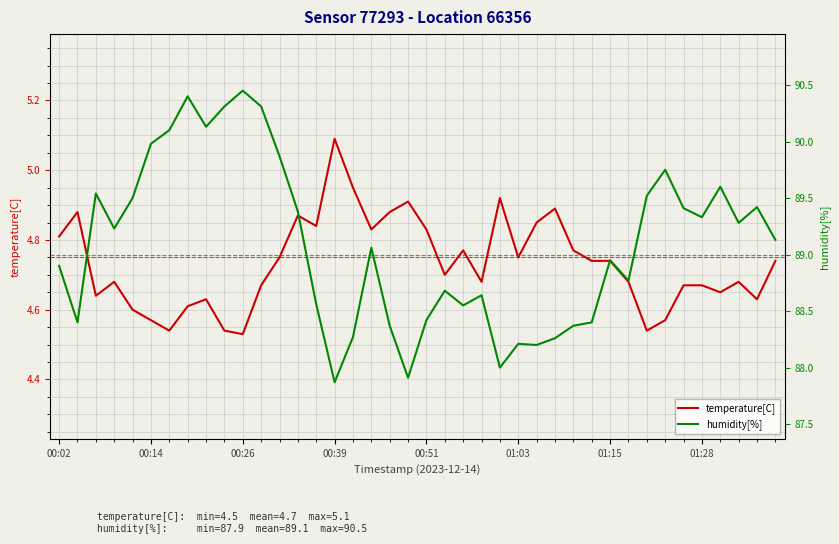

Does the chart have visible grid lines?

Yes